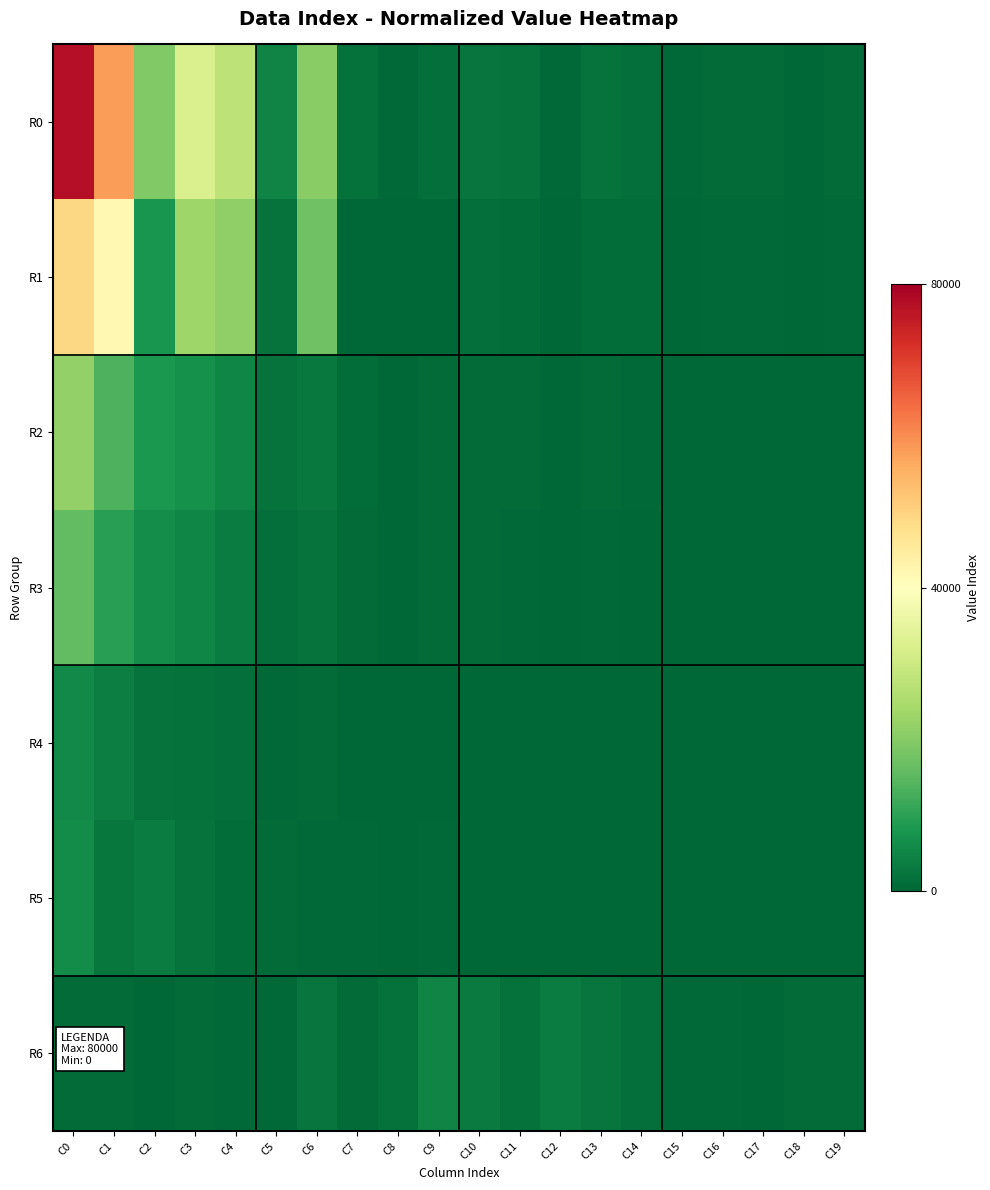

What is the difference between the highest and lowest values at C0?

76425